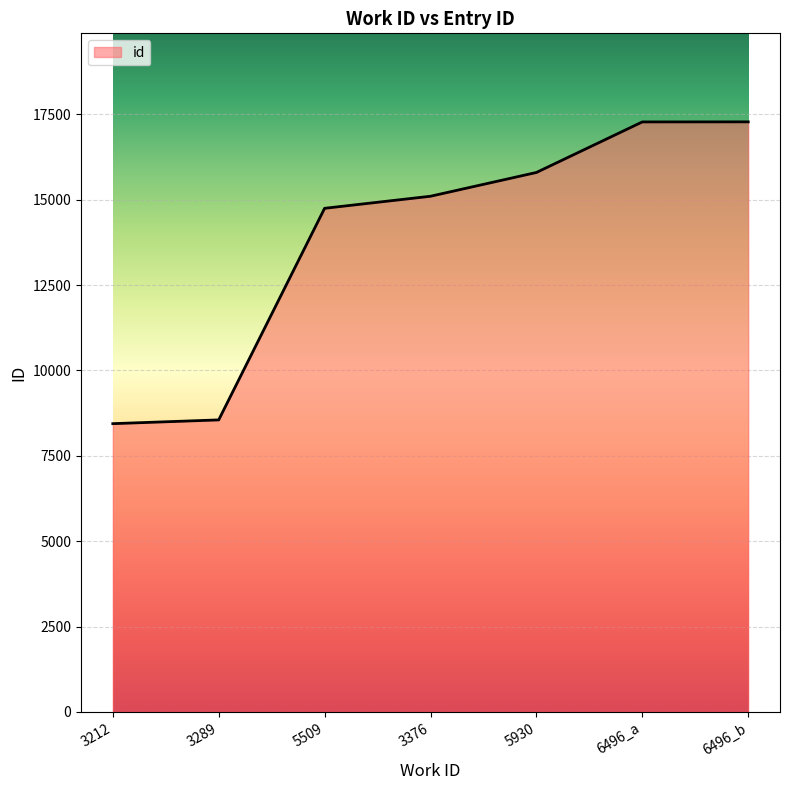

What is the change in value from 3212 to 5509?

+6305